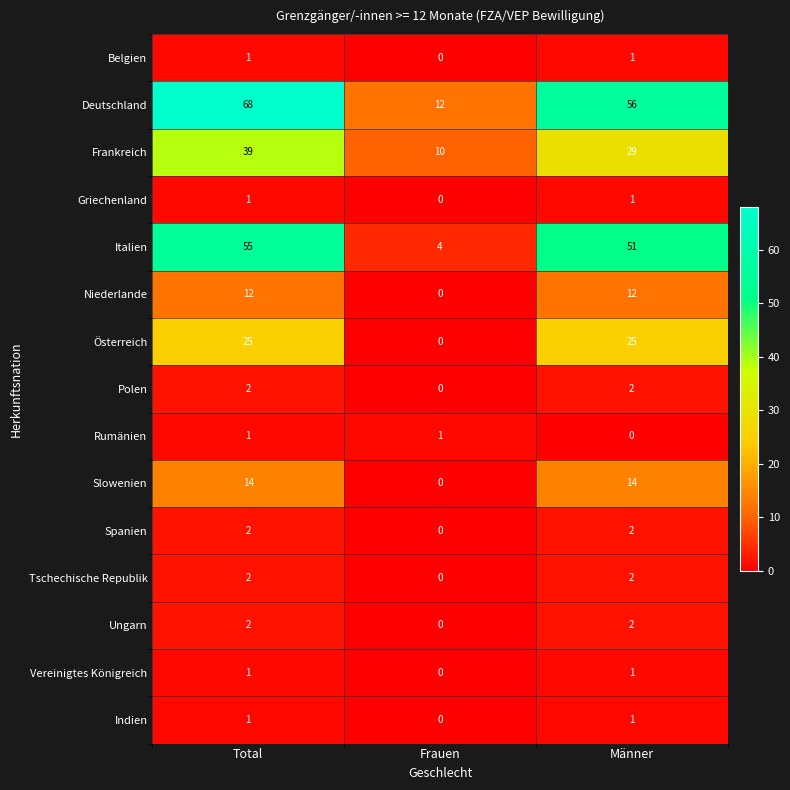

What is the average value of the Slowenien series?

9